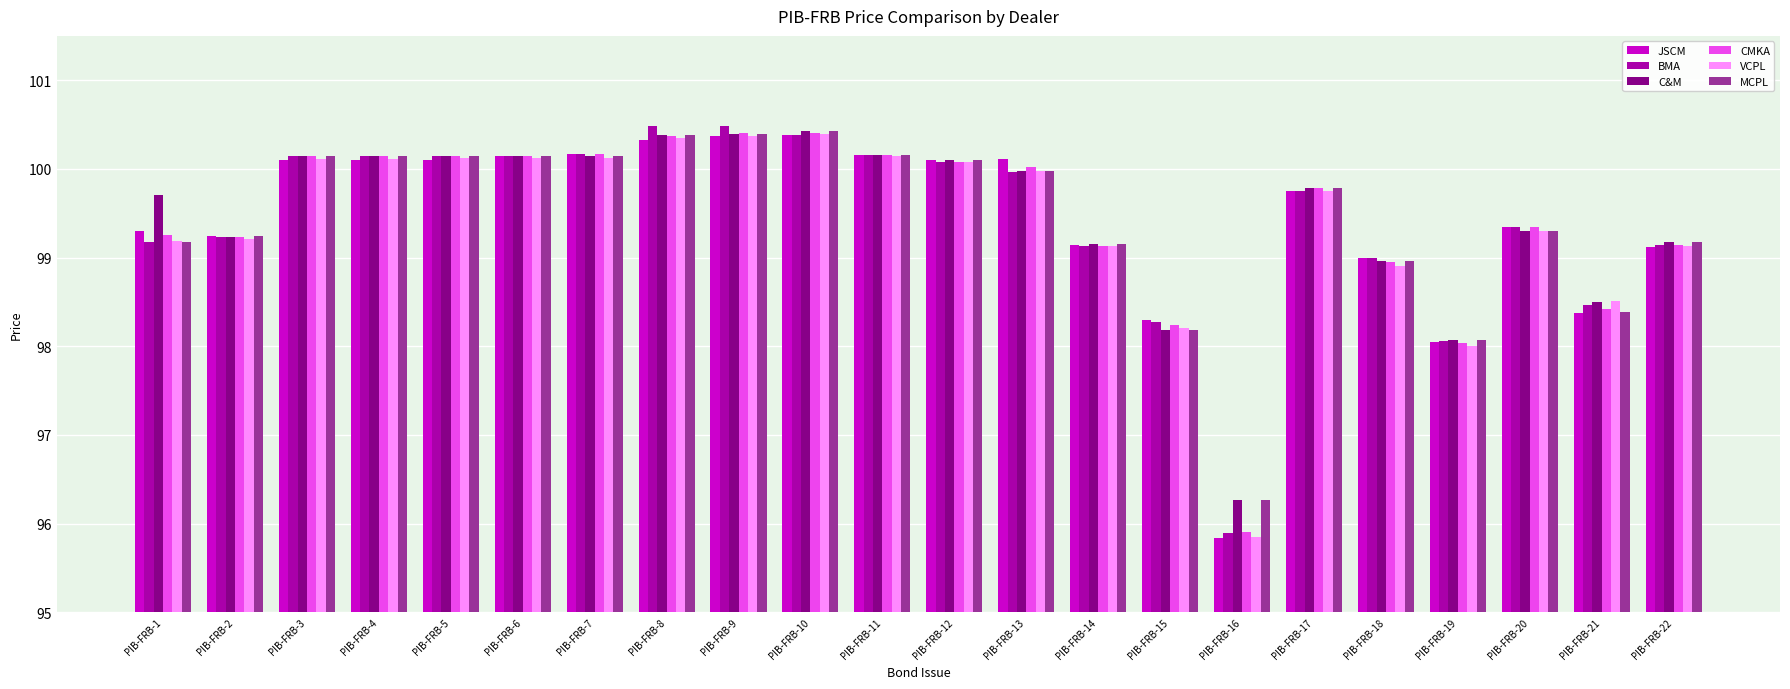

Where is C&M nearest to the value 98?

PIB-FRB-19